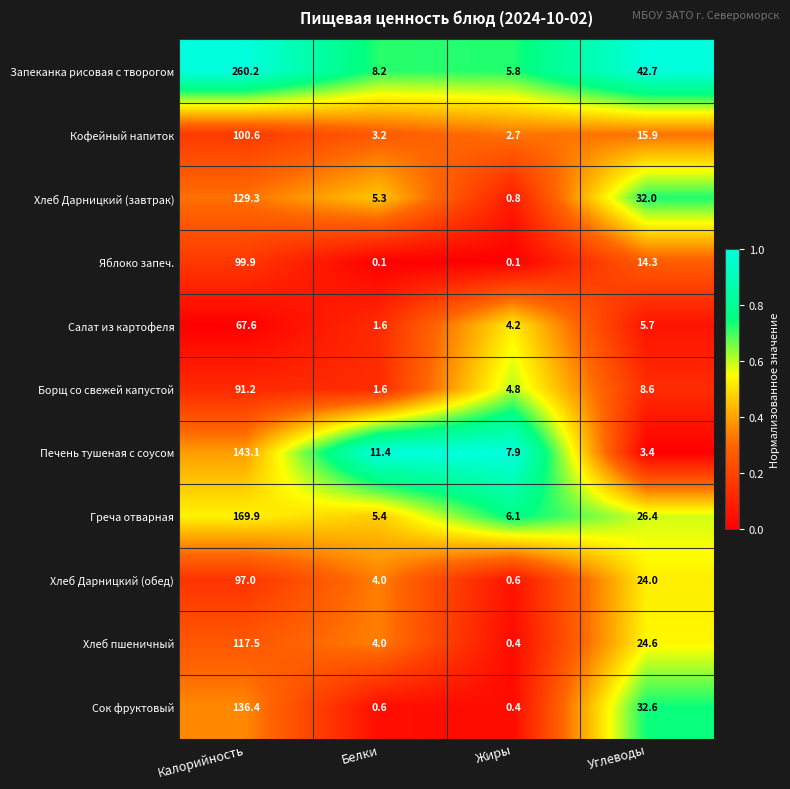

What is the maximum value shown in the chart?

260.2